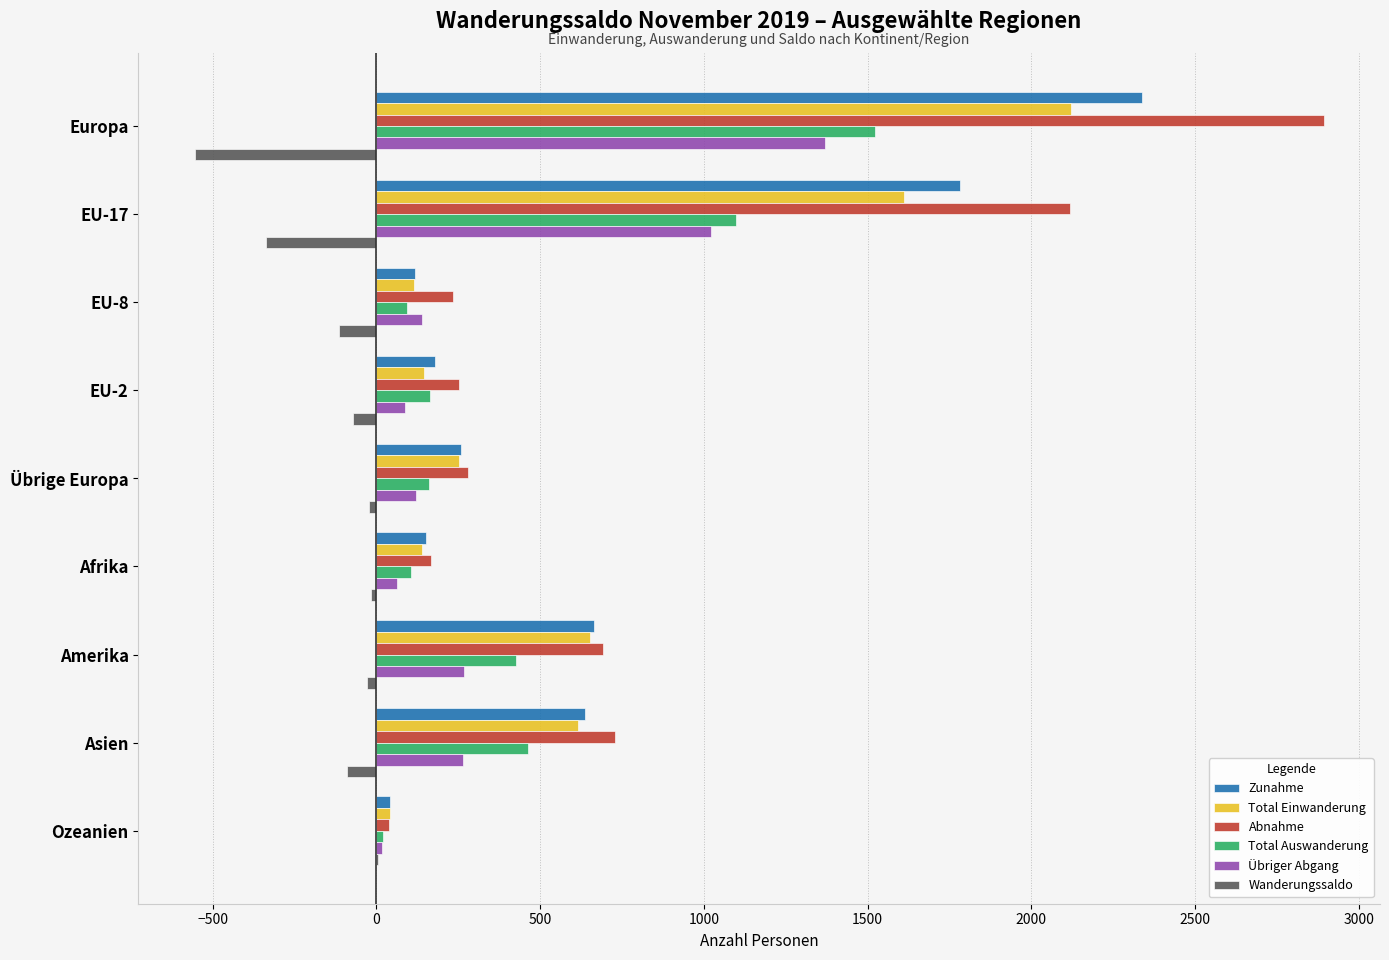

At which label does Total Auswanderung reach its peak?

Europa